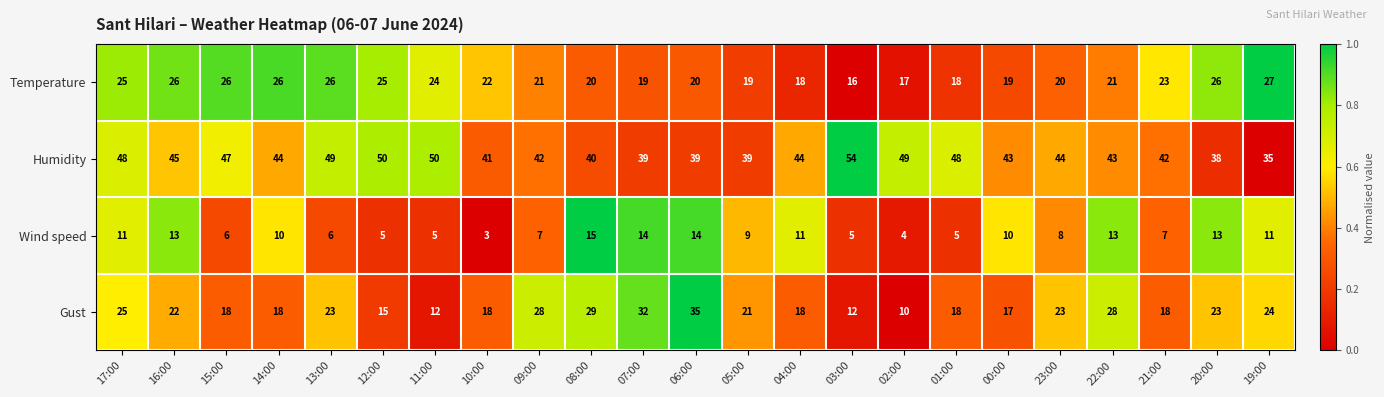

True or false: Temperature has a value of 21 at 09:00.

True